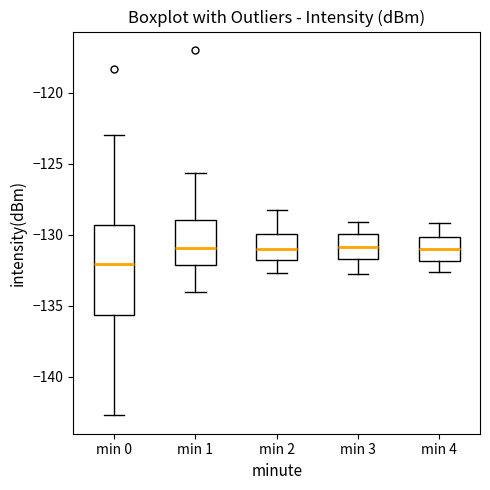

Reading left to right, read every box against the y-axis: the position of its median line, the range the box covers, and the ends of its whiskers. The values are not printed on the chart, so give them approximately, as read against the axis.

min 0: median -132.0, box -135.5 to -129.5, whiskers -142.5 to -123.0
min 1: median -131.0, box -132.0 to -129.0, whiskers -134.0 to -125.5
min 2: median -131.0, box -132.0 to -130.0, whiskers -132.5 to -128.5
min 3: median -131.0, box -131.5 to -130.0, whiskers -133.0 to -129.0
min 4: median -131.0, box -132.0 to -130.0, whiskers -132.5 to -129.0